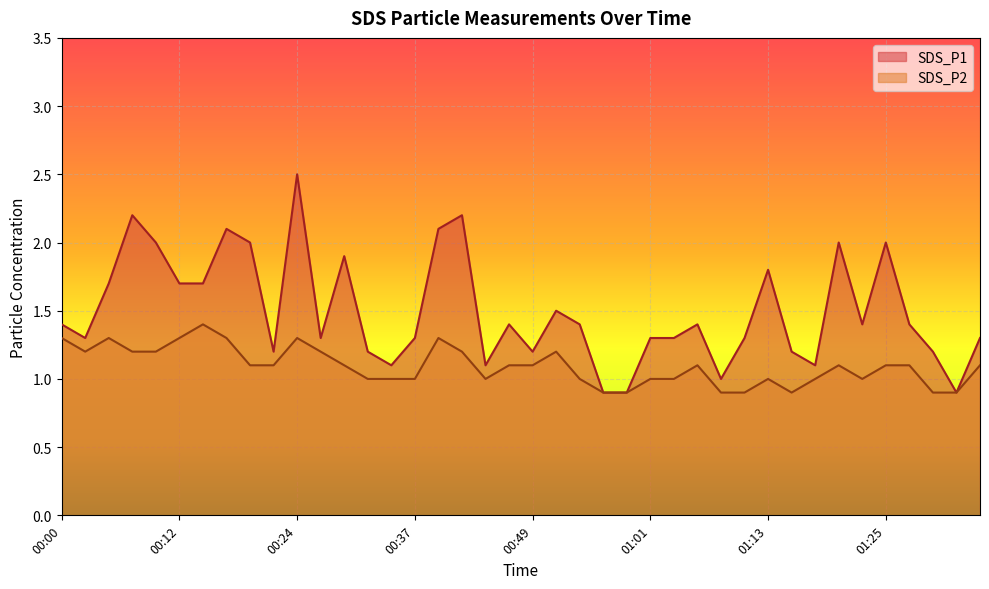

Rank the series by their maximum value, from lowest to highest.

SDS_P2, SDS_P1